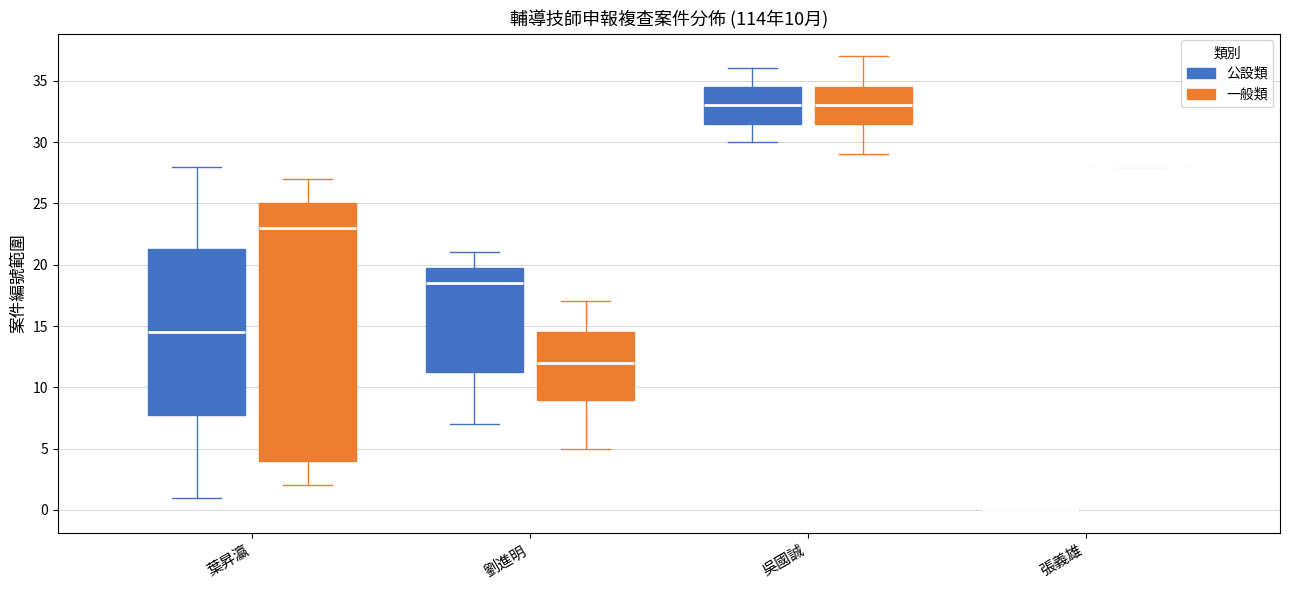

Comparing the boxes themselves (not the whiskers), which one is the tallest?

葉昇瀛 (一般類)